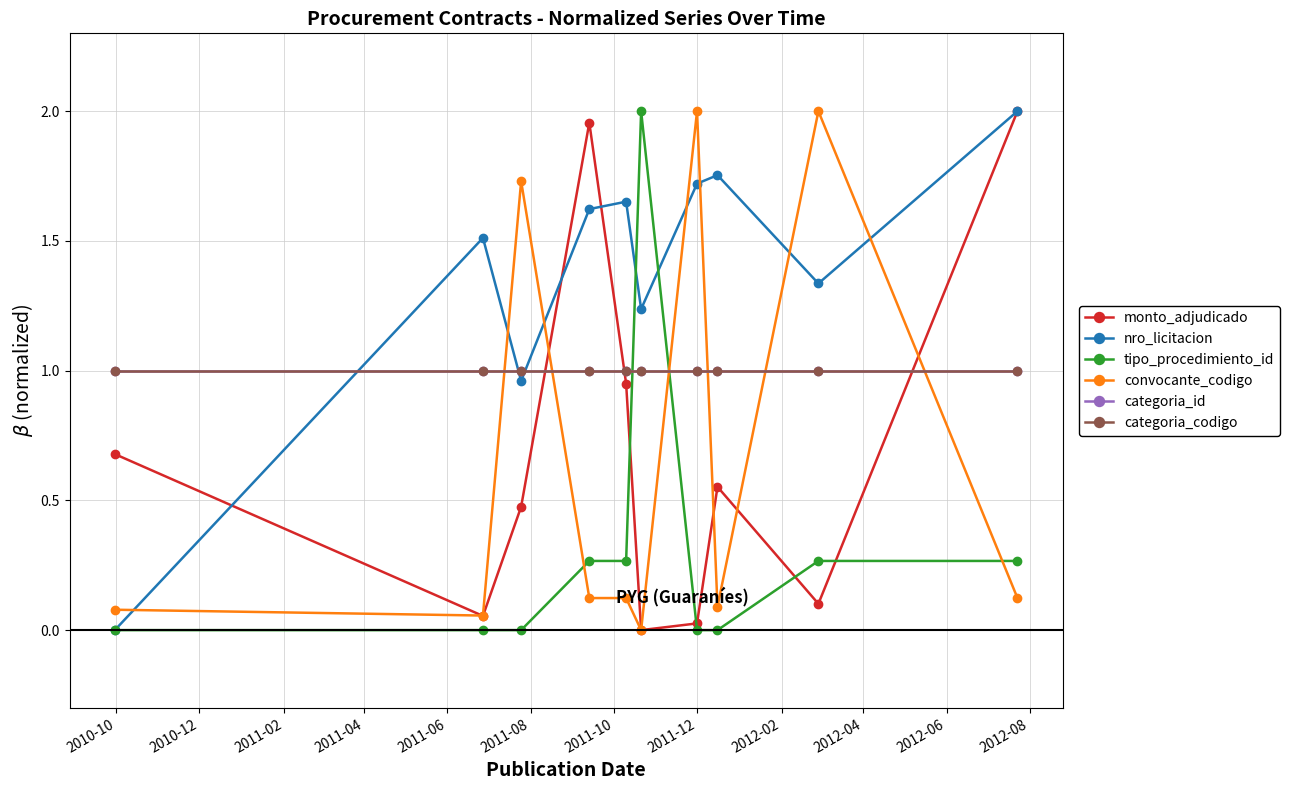

True or false: categoria_codigo and categoria_id intersect in this chart.

False